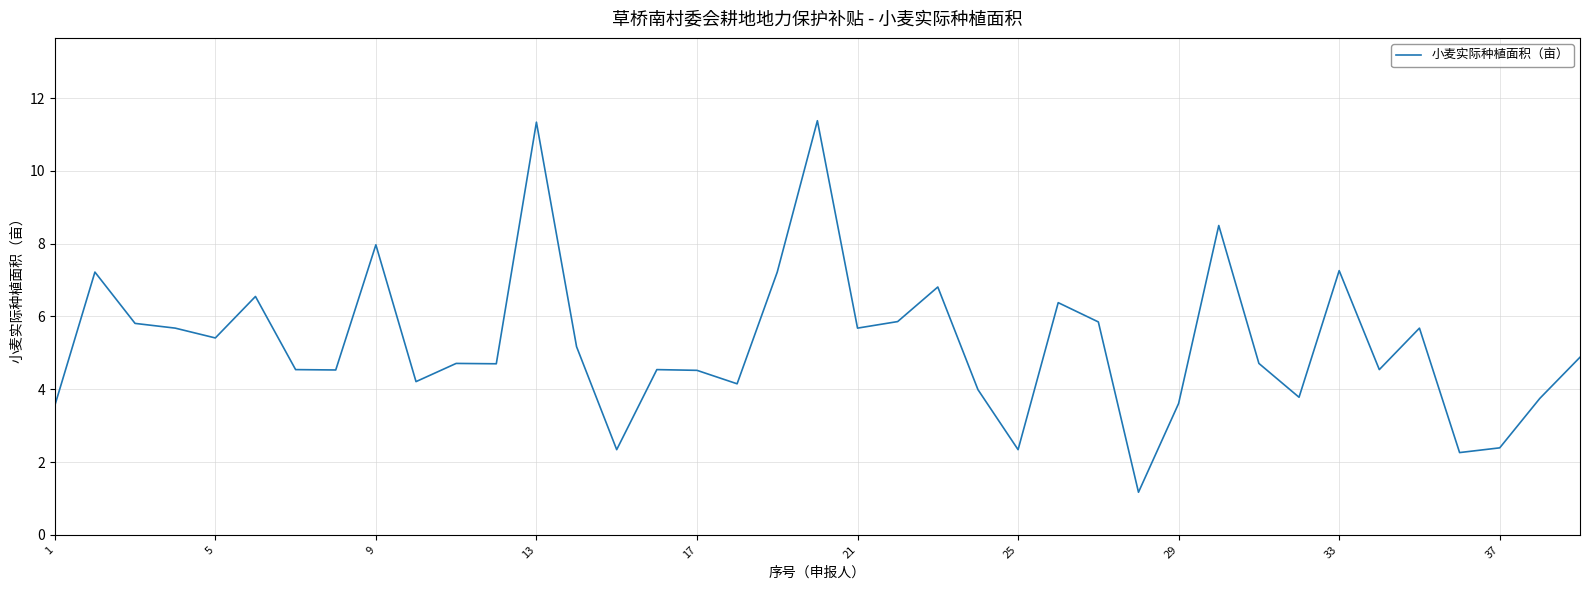

What is the difference between the maximum and minimum values?

10.2